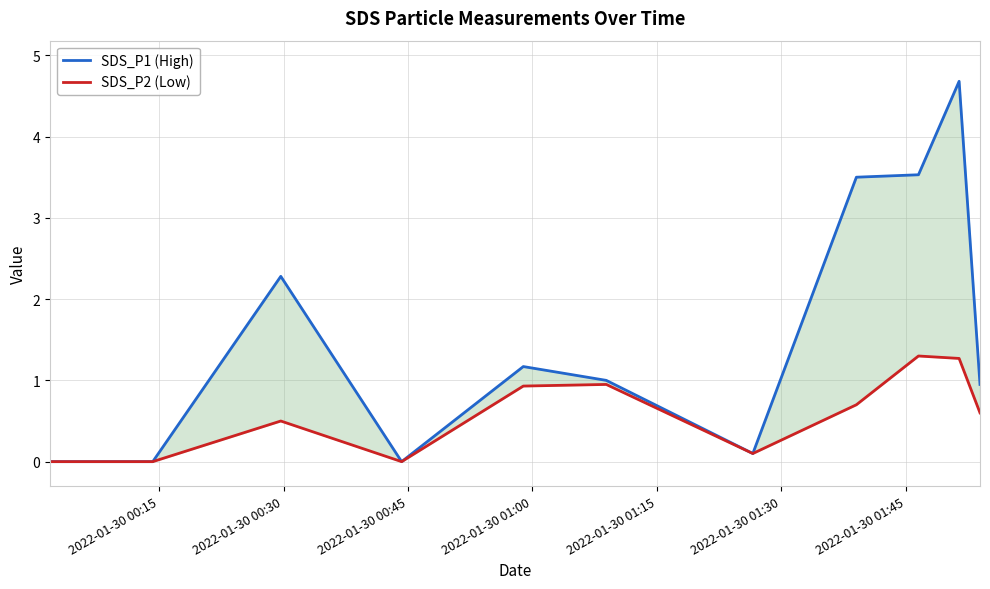

In SDS_P2 (Low), how many points are lower than both neighbors (excluding endpoints)?

2